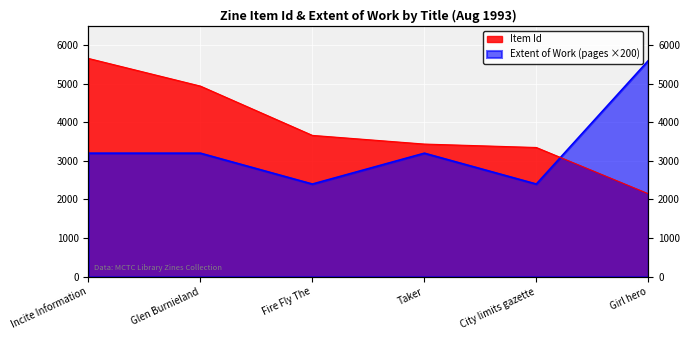

What position from the left is Taker?

4